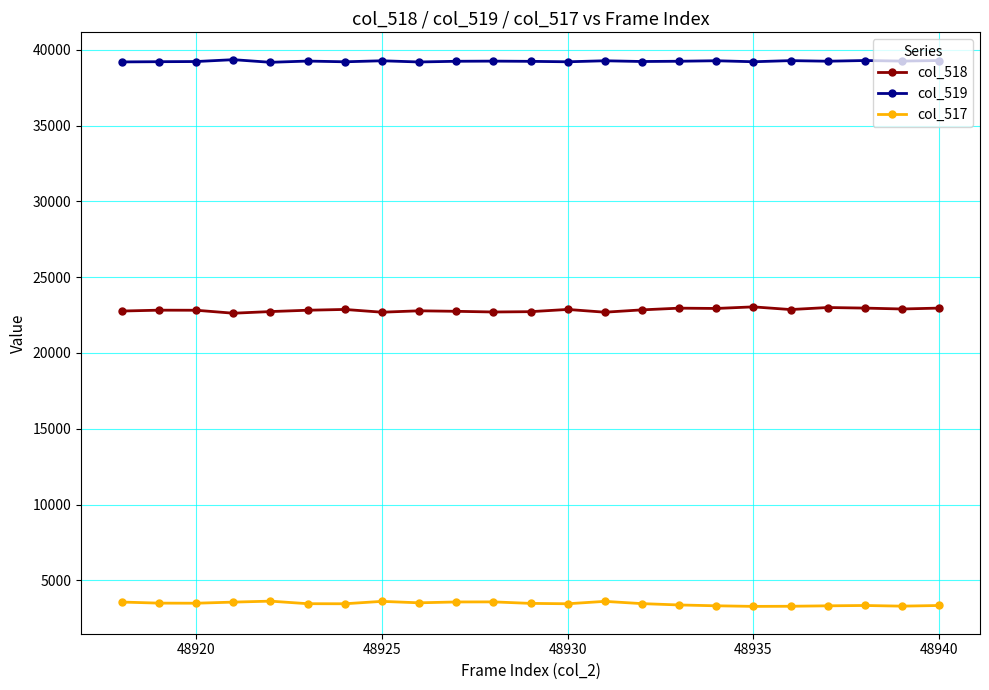

In col_517, how many points are higher than both neighbors (excluding endpoints)?

5